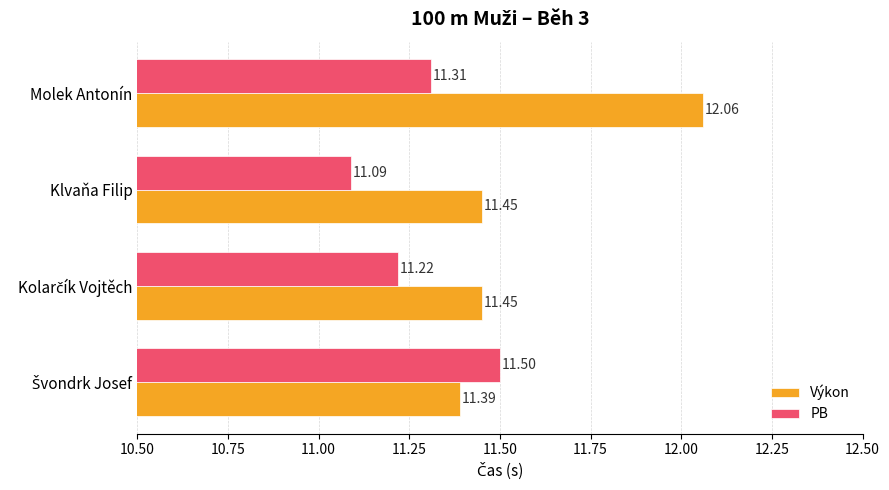

At which label is PB closest to 11?

Klvaňa Filip